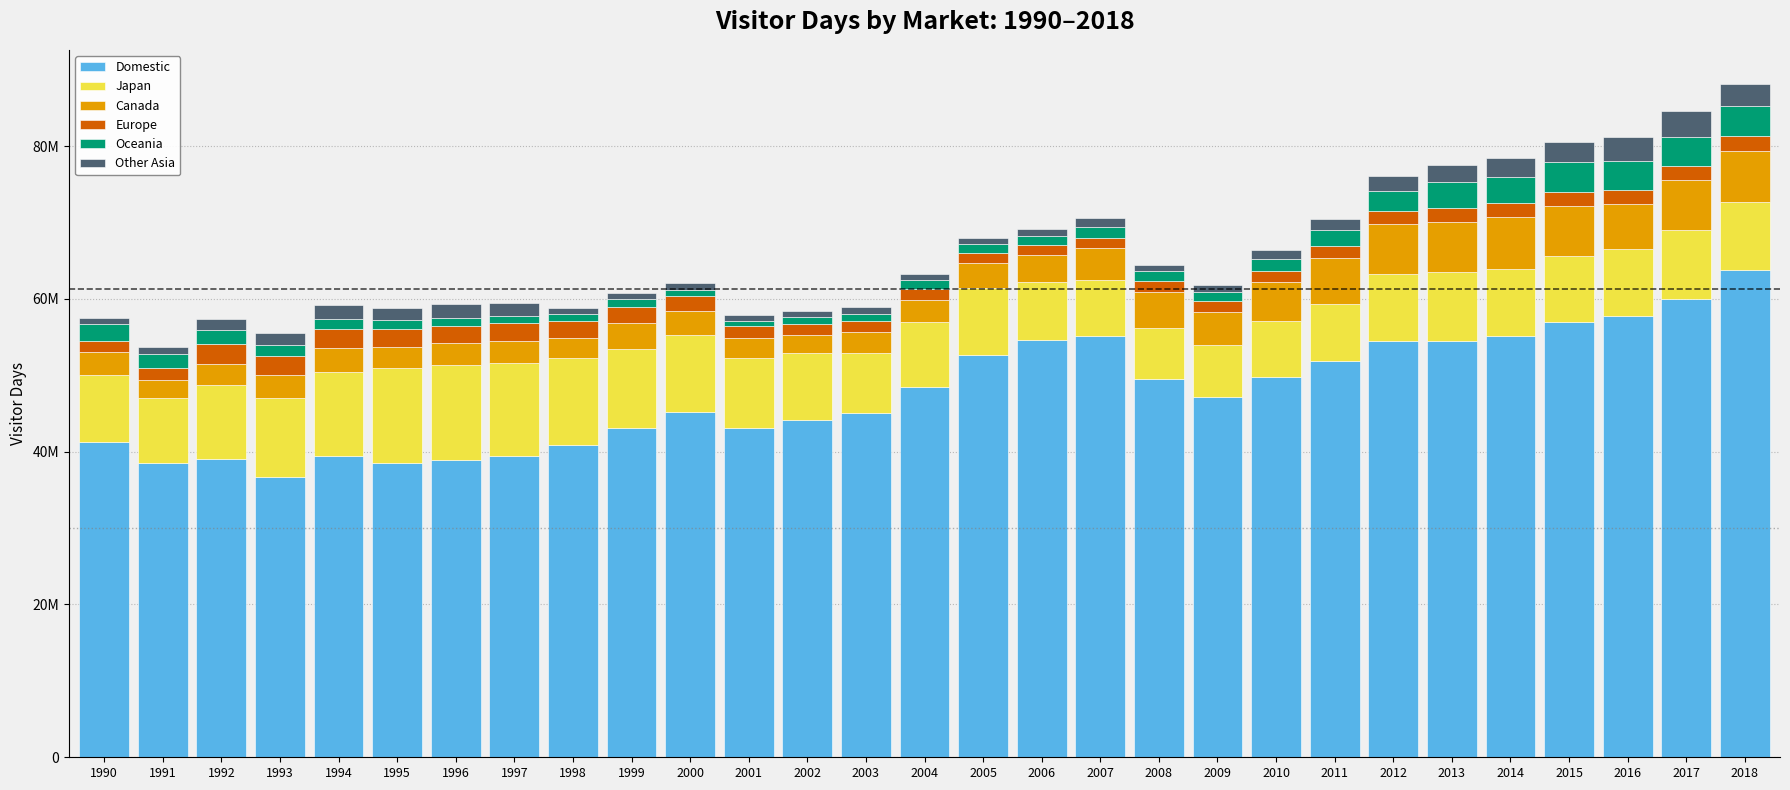

At which label is Oceania closest to 2347796?

1990